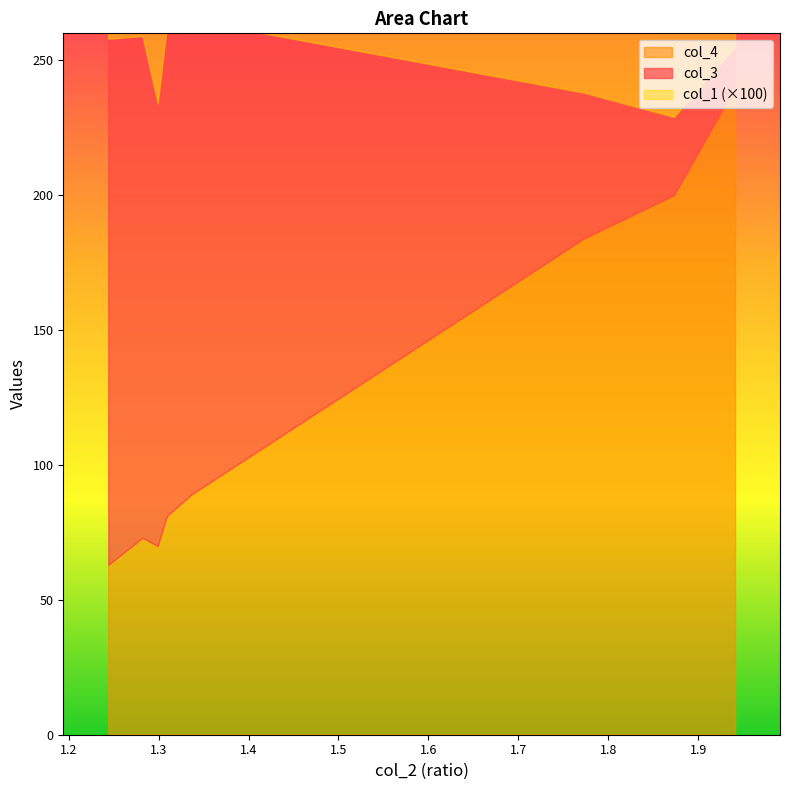

True or false: col_1 and col_3 cross at least once.

False